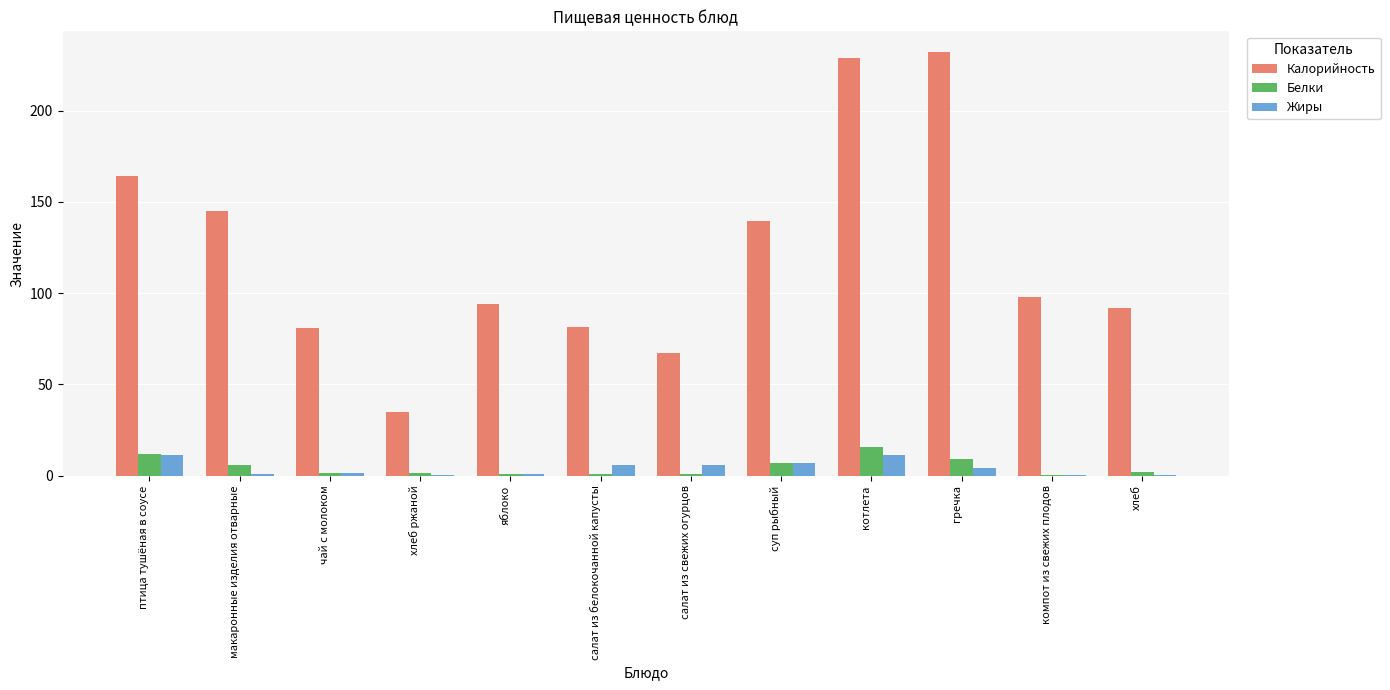

How many groups of bars are there?

12